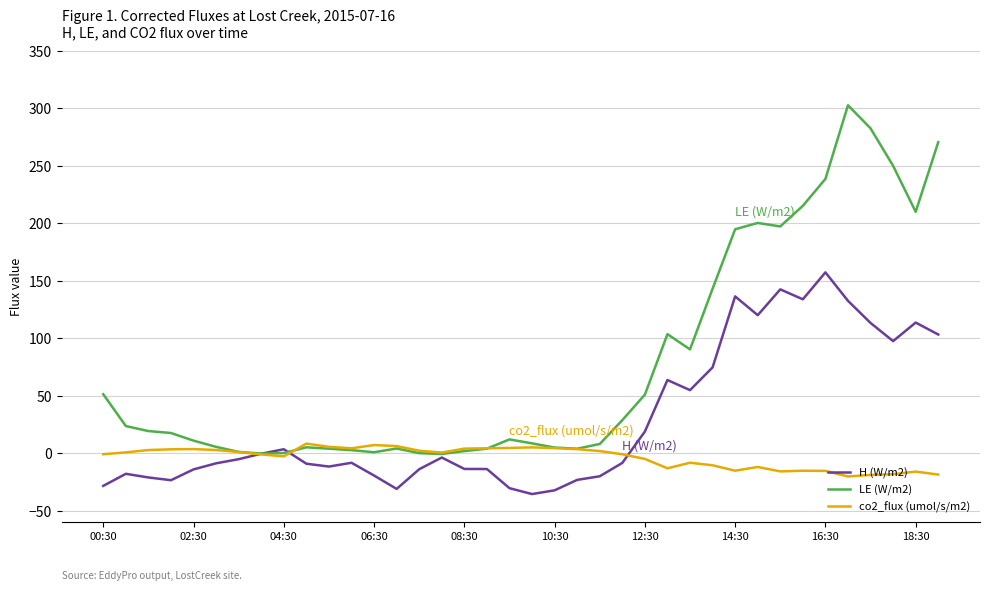

True or false: co2_flux (umol/s/m2) and LE (W/m2) intersect in this chart.

True